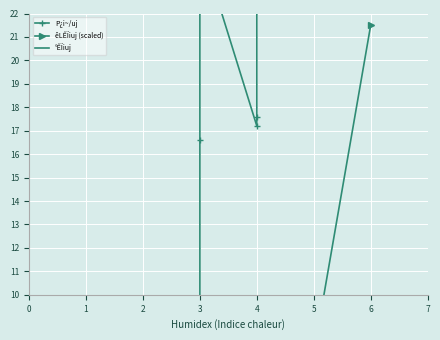

At which category does the chart reach its peak across all series?

4